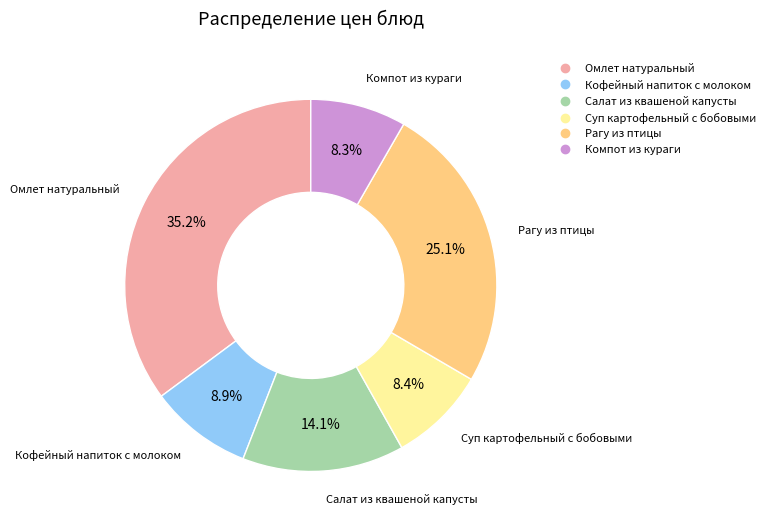

To the nearest percent, what is the combined percentage of Компот из кураги and Кофейный напиток с молоком?

17%